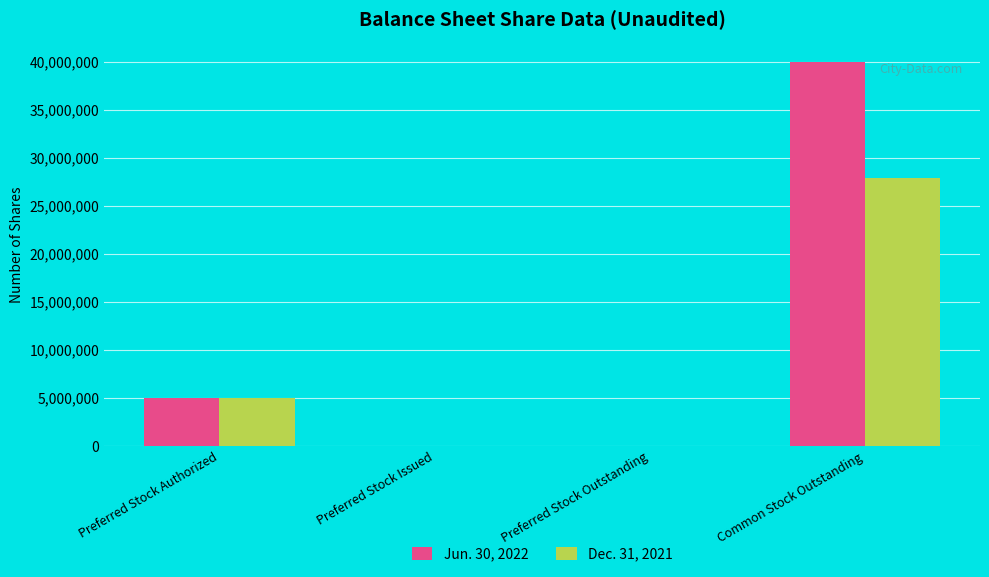

Is it true that Jun. 30, 2022 equals 5000000 at Preferred Stock Authorized?

True